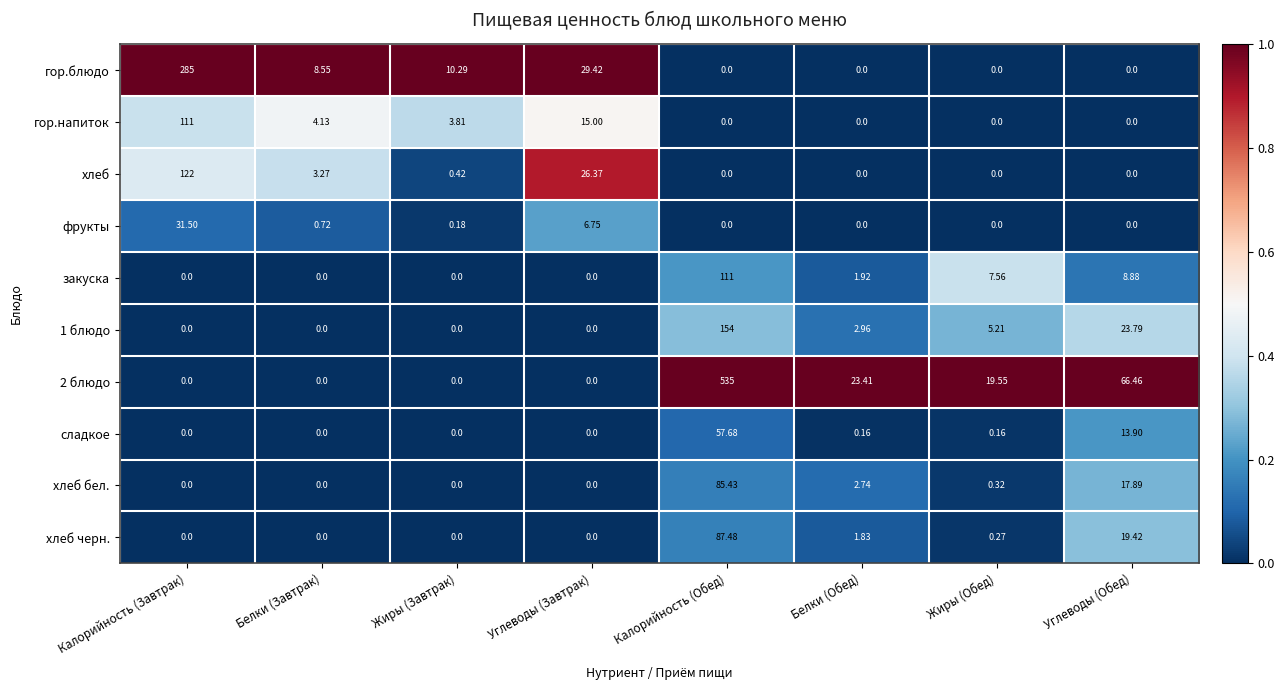

How many values in хлеб are above zero?

4